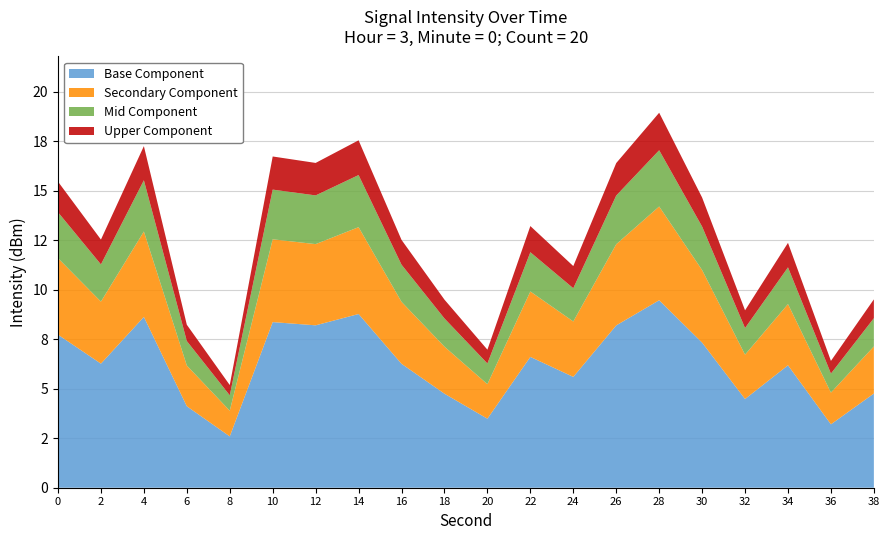

What are all the series names shown in the legend?

Base Component, Secondary Component, Mid Component, Upper Component